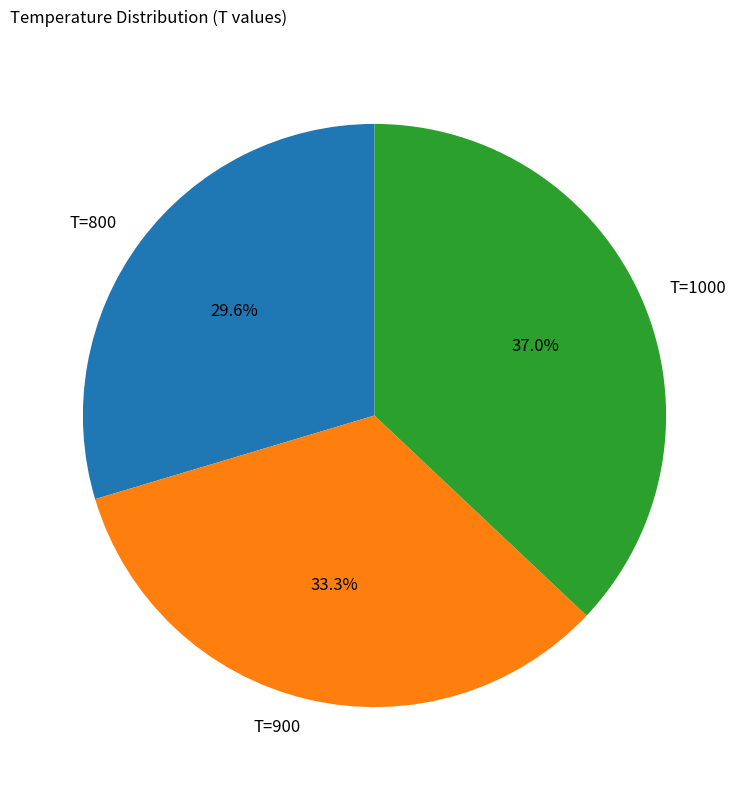

Is it true that T=900 is 33% of the pie?

True